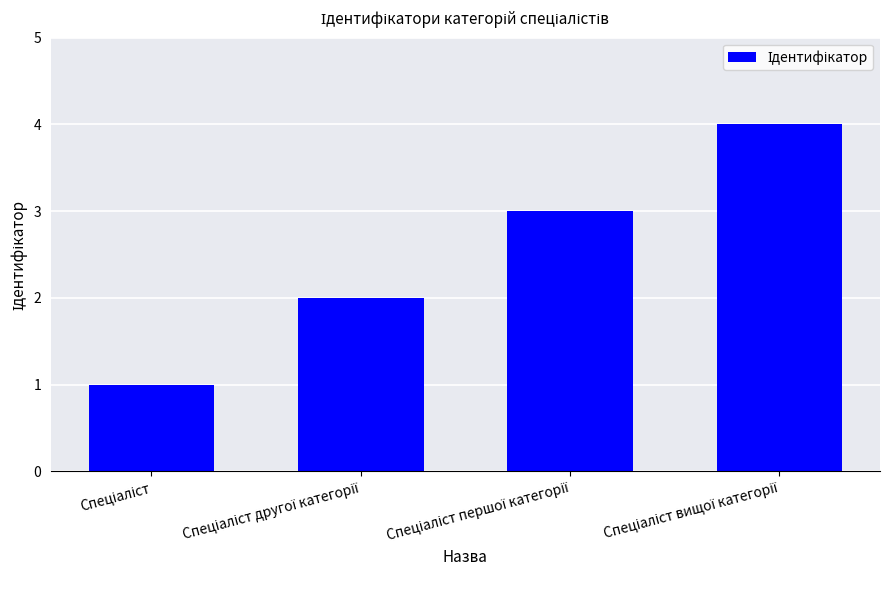

What is the sum of all values?

10